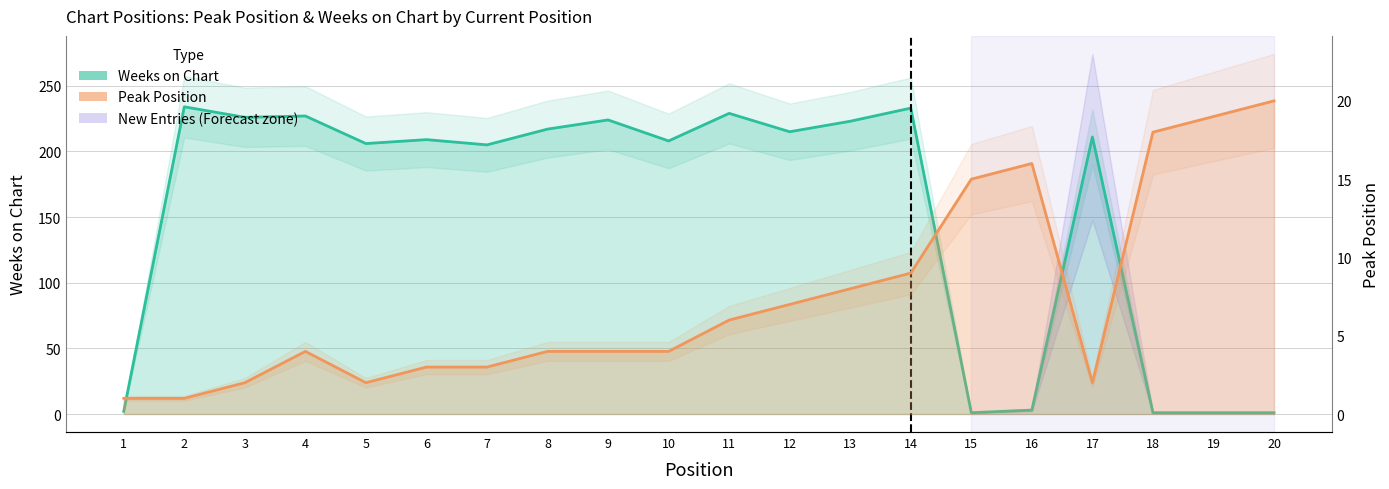

Between which two adjacent categories do Peak Position and Weeks on Chart first intersect?

14 and 15